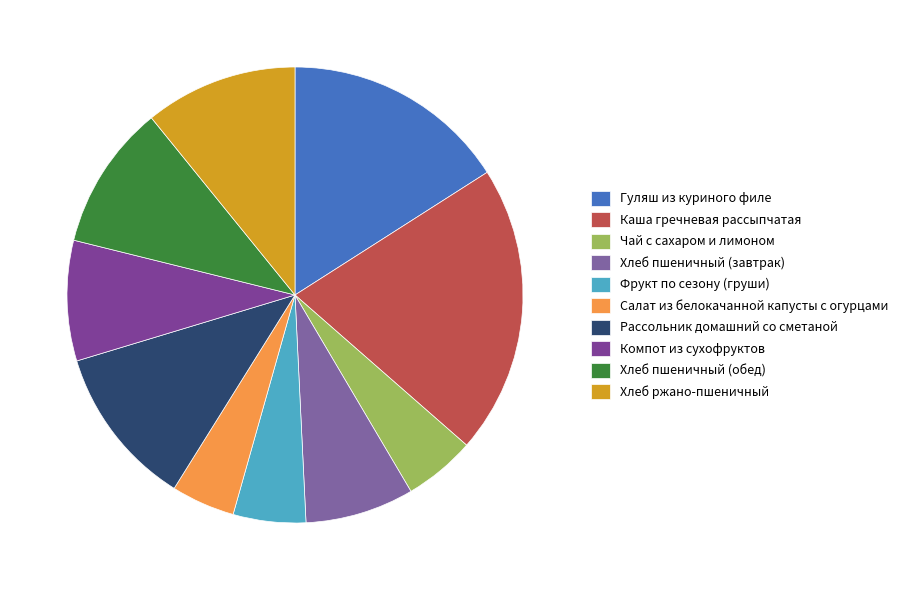

Count the number of slices in the pie.

10